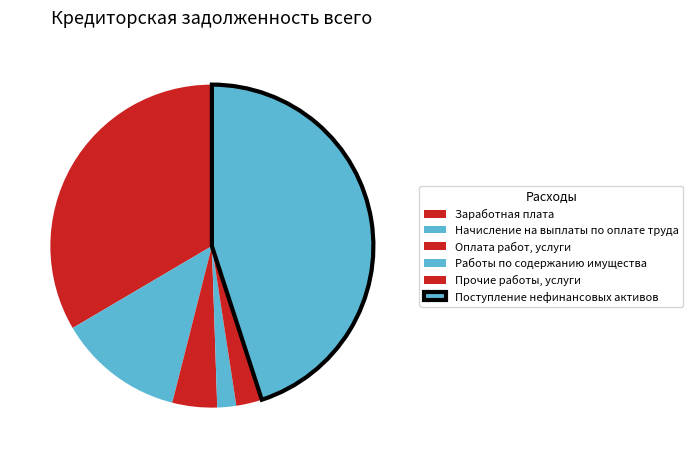

How many slices are in this pie chart?

6